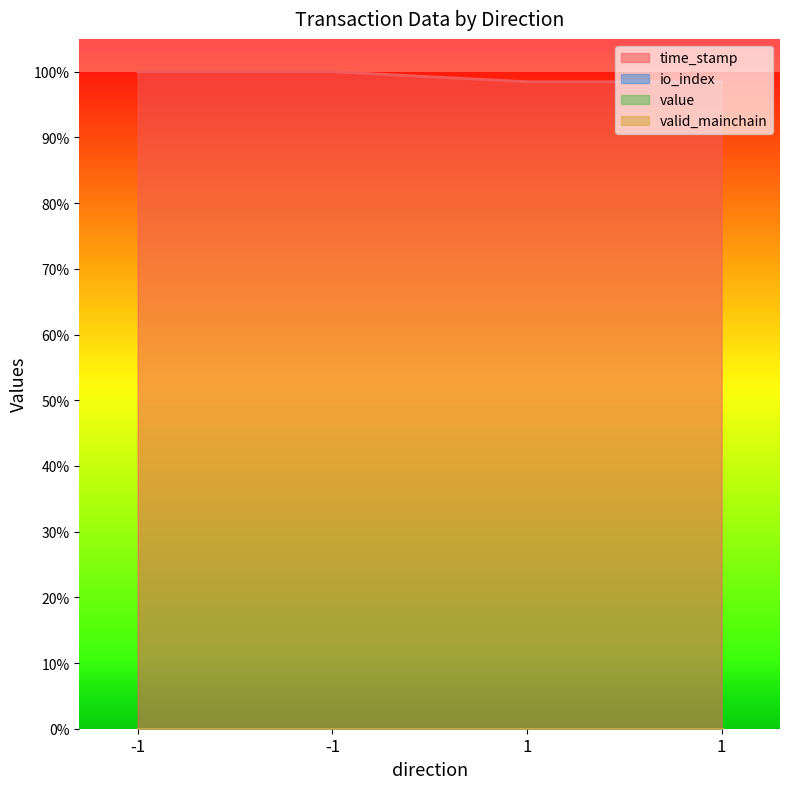

Which series has the widest spread of values?

time_stamp